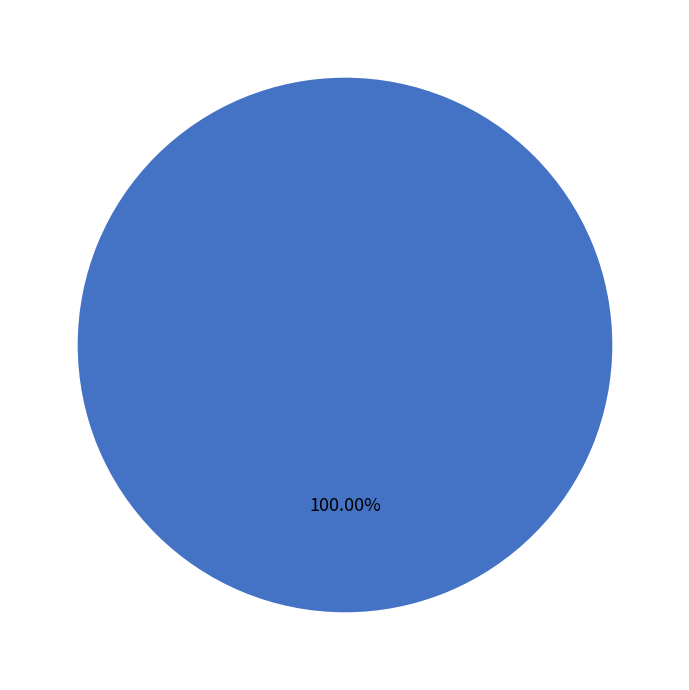

Does any single category account for the majority?

Yes